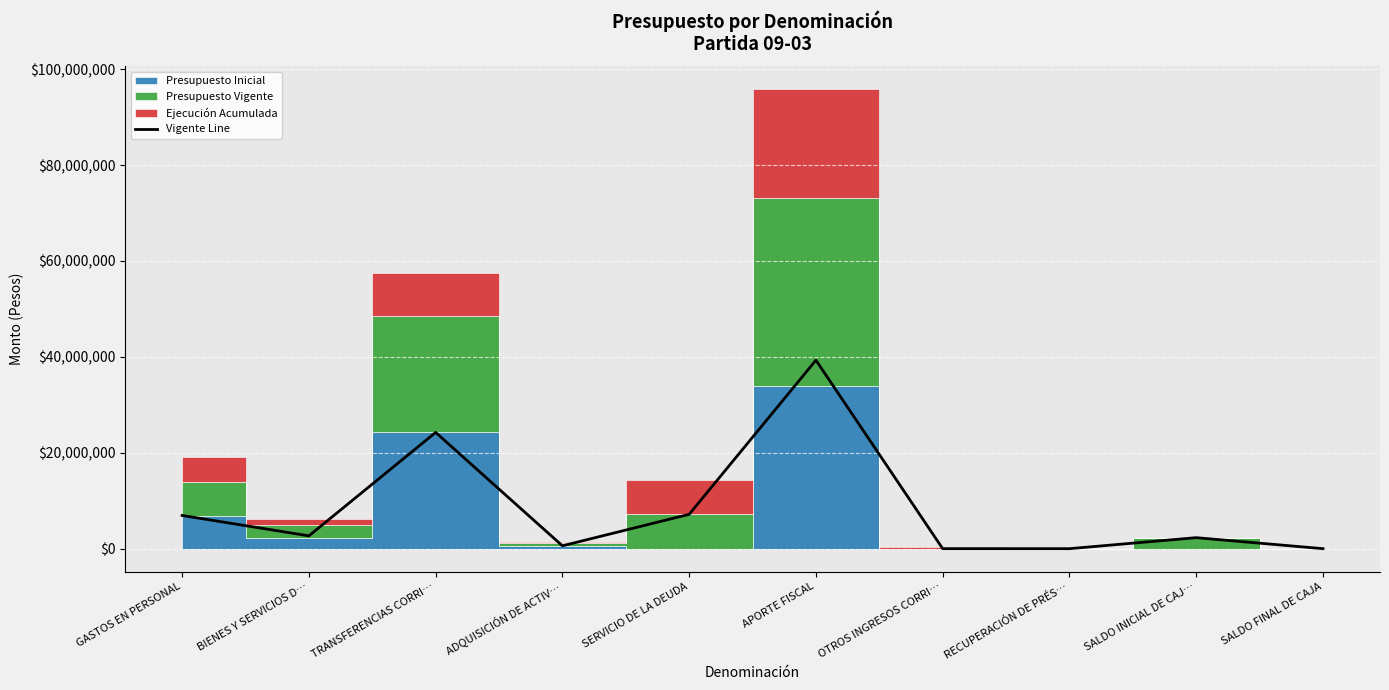

What is the approximate value at APORTE FISCAL?

39312468